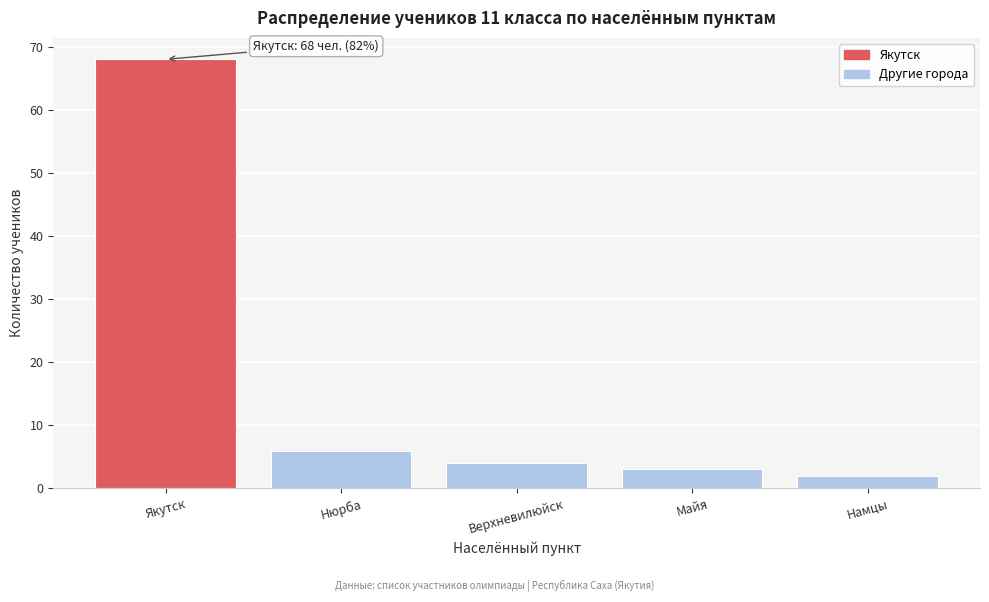

Reading right to left, transcribe all the data shown in this chart.

2	3	4	6	68